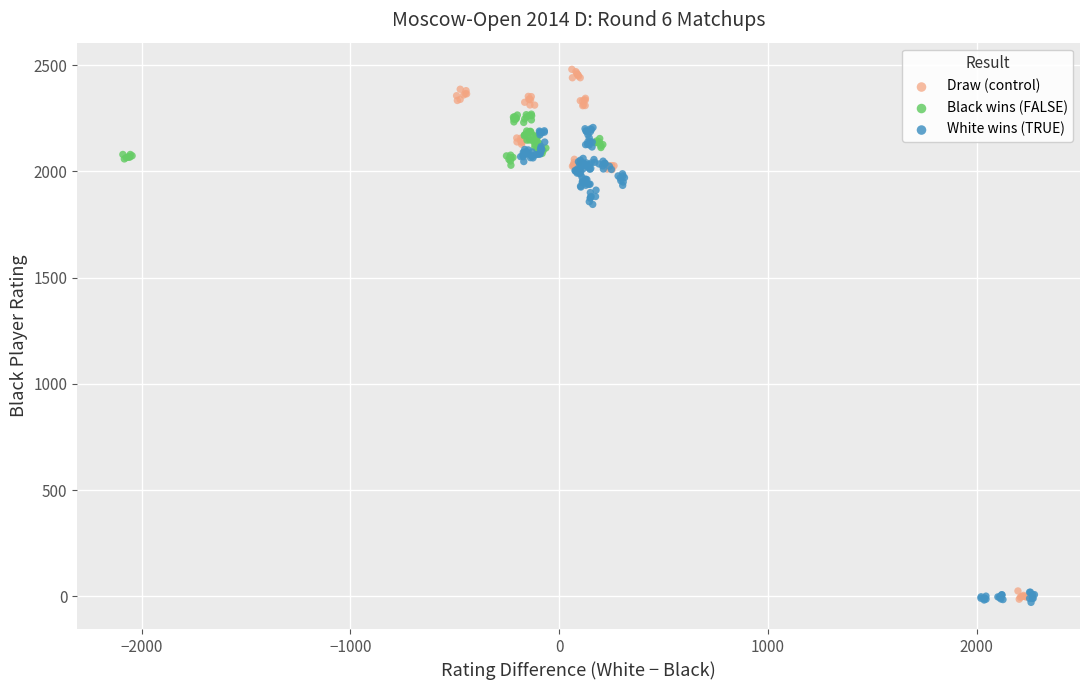

Which series has the widest spread of Y values?

Draw (control)